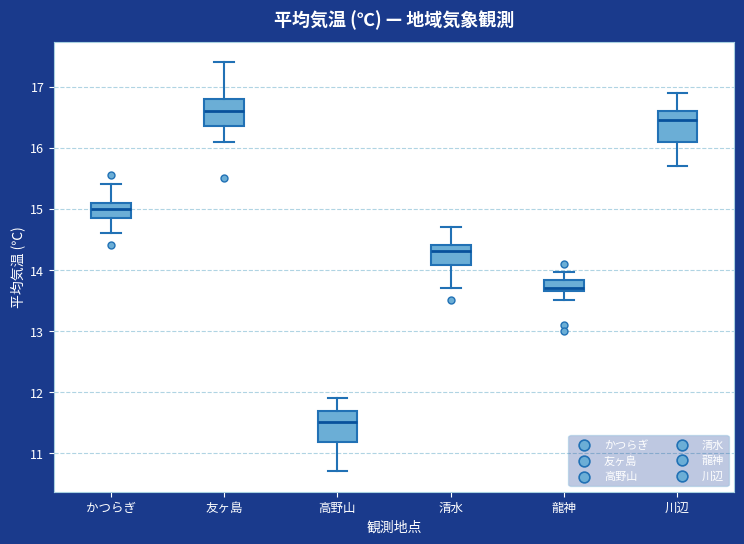

Which box's median line is the lowest?

高野山